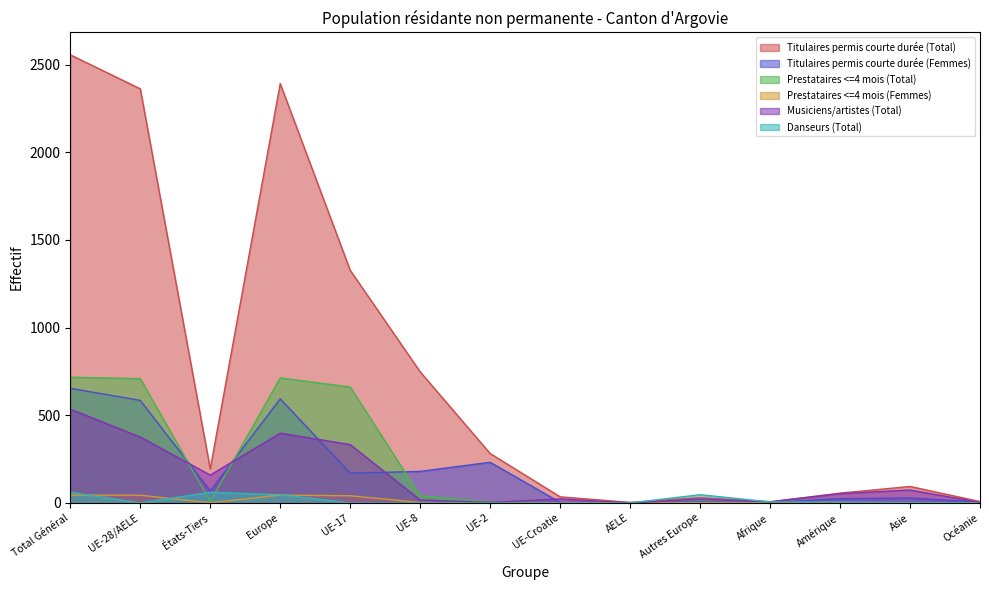

How many data points does each series have?

14